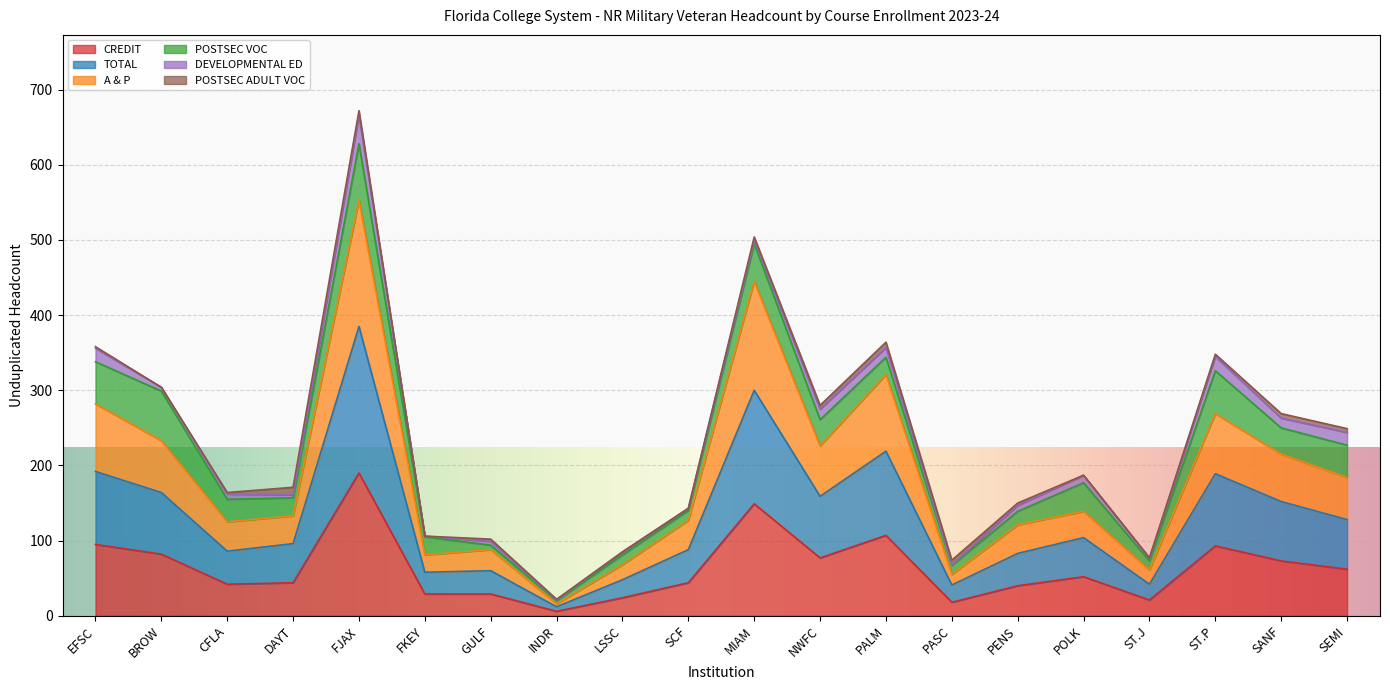

Which category has the highest value across all series?

FJAX